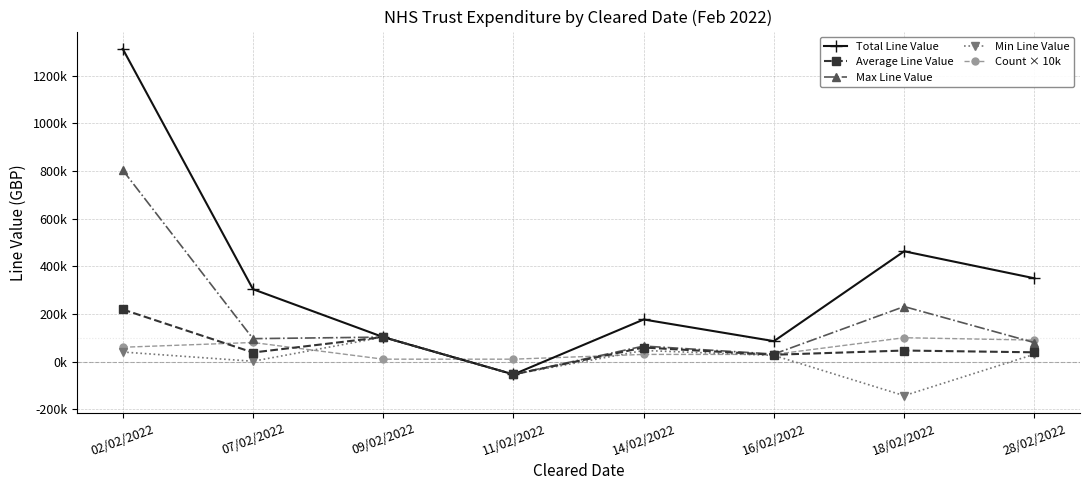

What is the difference between the second highest and second lowest values in the Count × 10k series?

80000.0